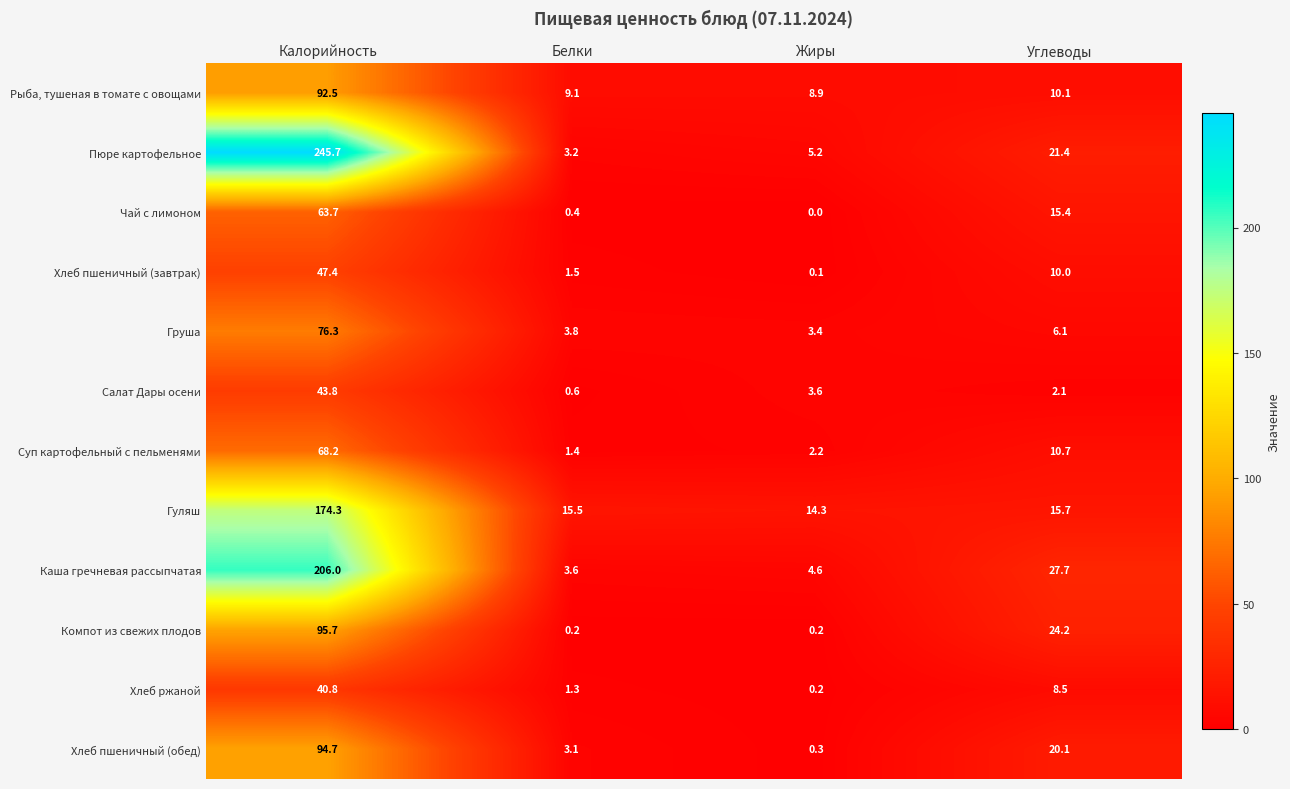

At Углеводы, list the series in order from largest to smallest.

Каша гречневая рассыпчатая, Компот из свежих плодов, Пюре картофельное, Хлеб пшеничный (обед), Гуляш, Чай с лимоном, Суп картофельный с пельменями, Рыба, тушеная в томате с овощами, Хлеб пшеничный (завтрак), Хлеб ржаной, Груша, Салат Дары осени